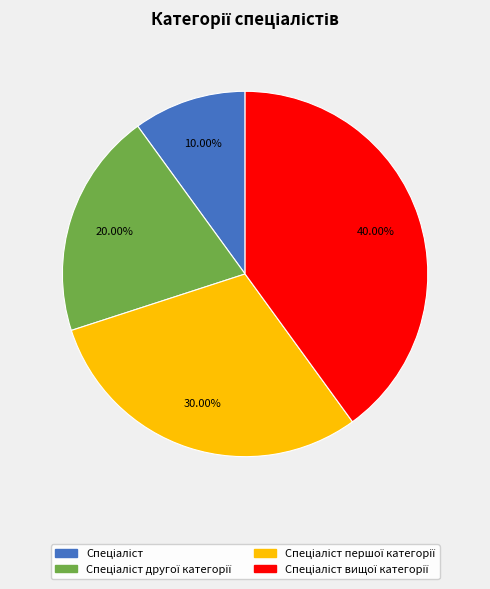

Does any single category account for the majority?

No